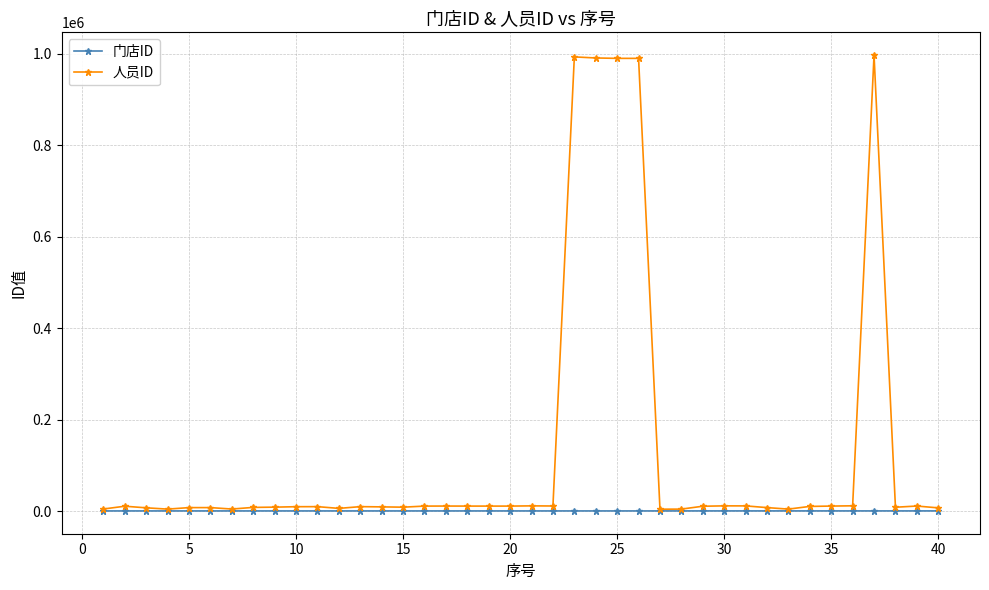

What is the difference between the second highest and second lowest values in the 人员ID series?

989210